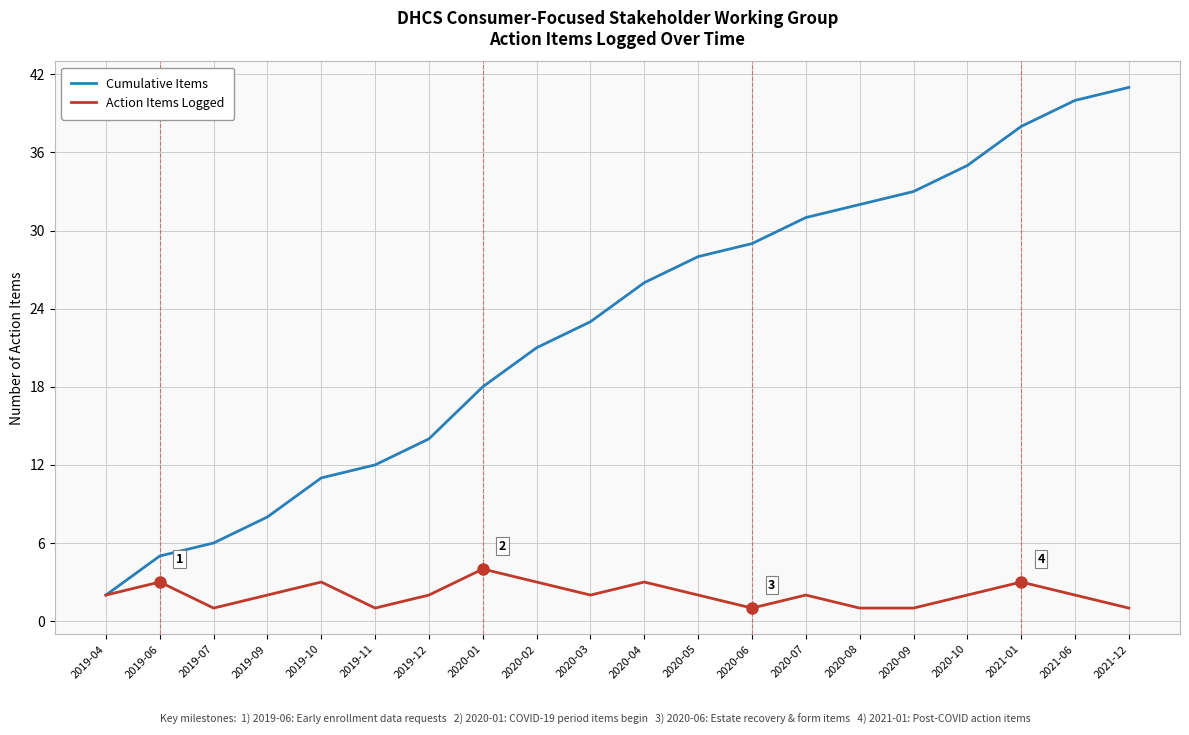

Reading left to right, transcribe all the data shown in this chart.

Cumulative Items: 2	5	6	8	11	12	14	18	21	23	26	28	29	31	32	33	35	38	40	41
Action Items Logged: 2	3	1	2	3	1	2	4	3	2	3	2	1	2	1	1	2	3	2	1